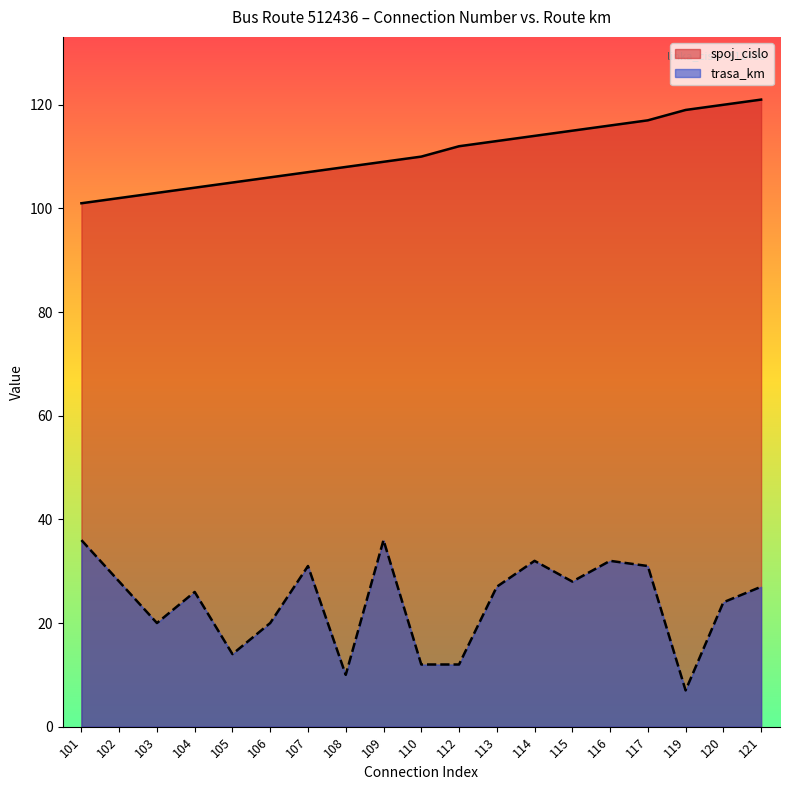

True or false: spoj_cislo and trasa_km intersect in this chart.

False